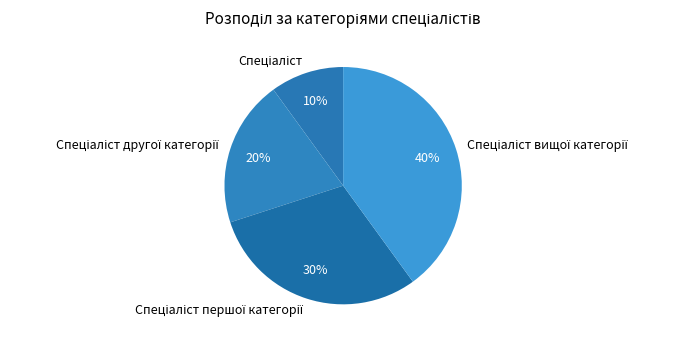

Does any single category account for the majority?

No